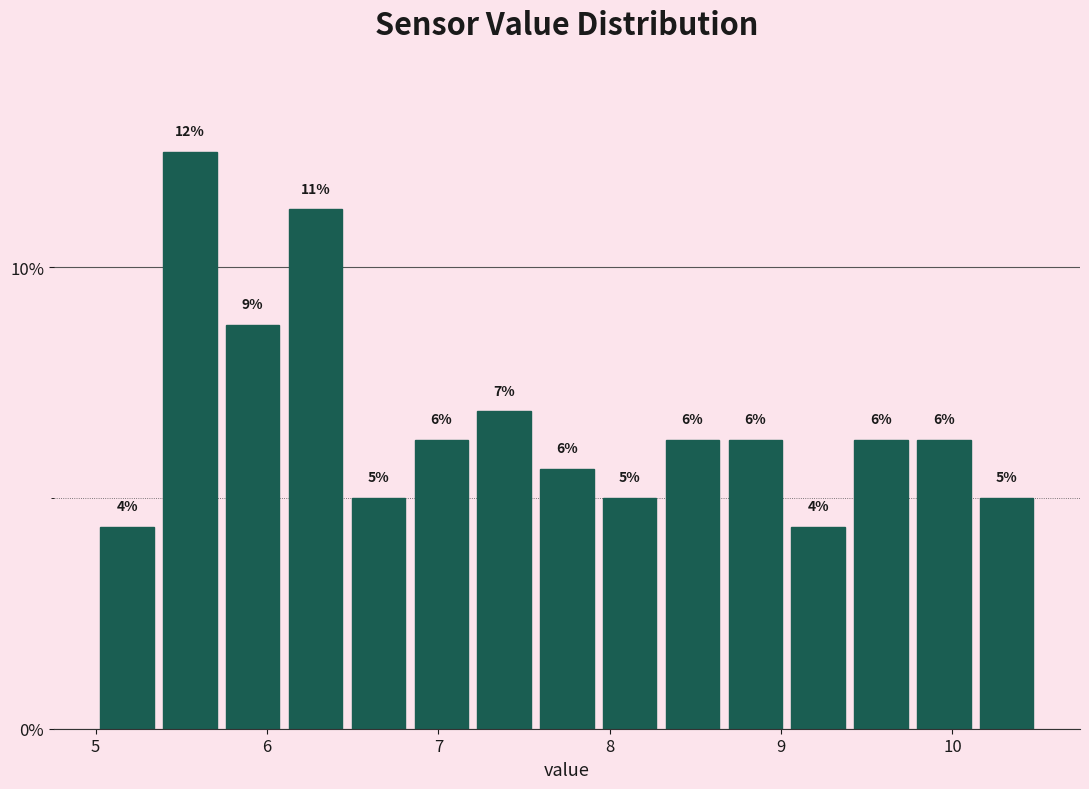

Around what value on the x-axis is the tallest bar? Give the approximate position of its centre, as read against the axis.

5.6